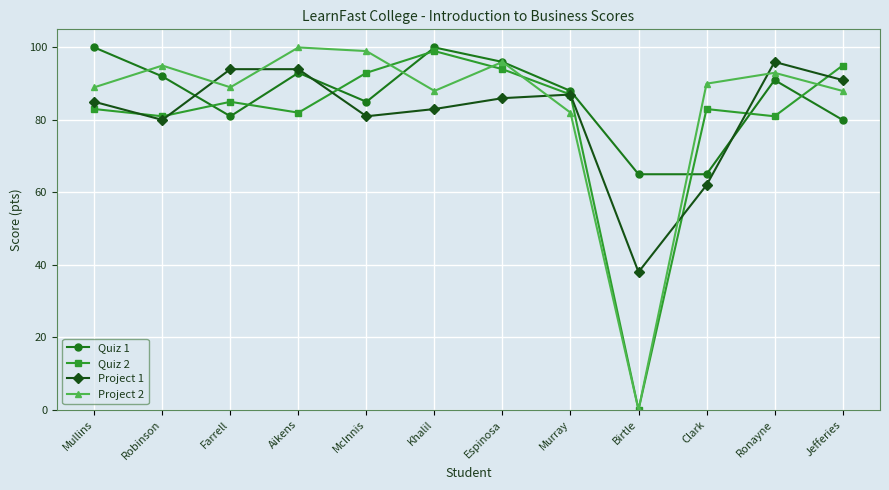

What is the maximum value shown in the chart?

100